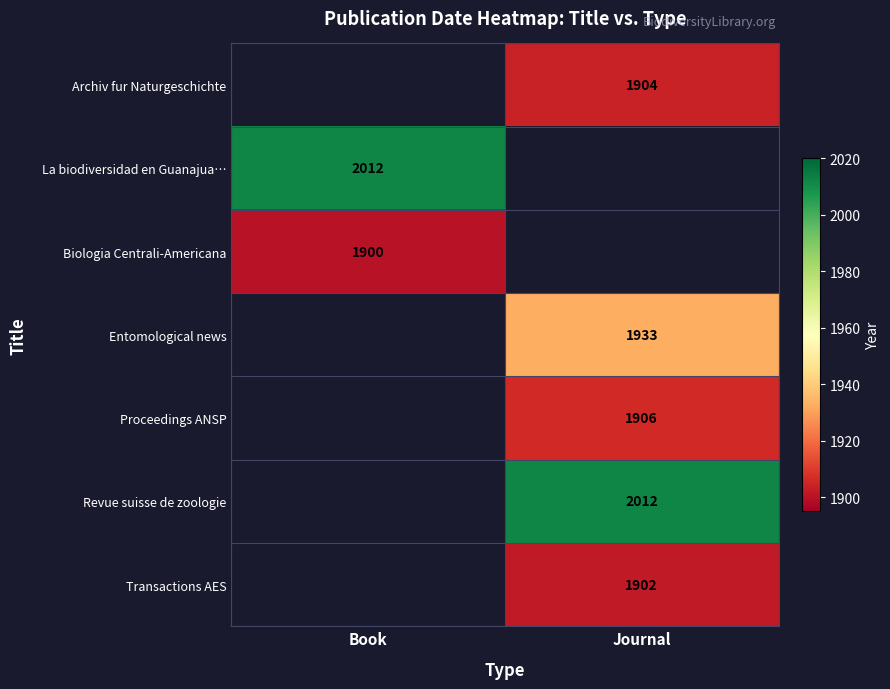

The value of La biodiversidad en Guanajua… at Book is 2012. True or false?

True